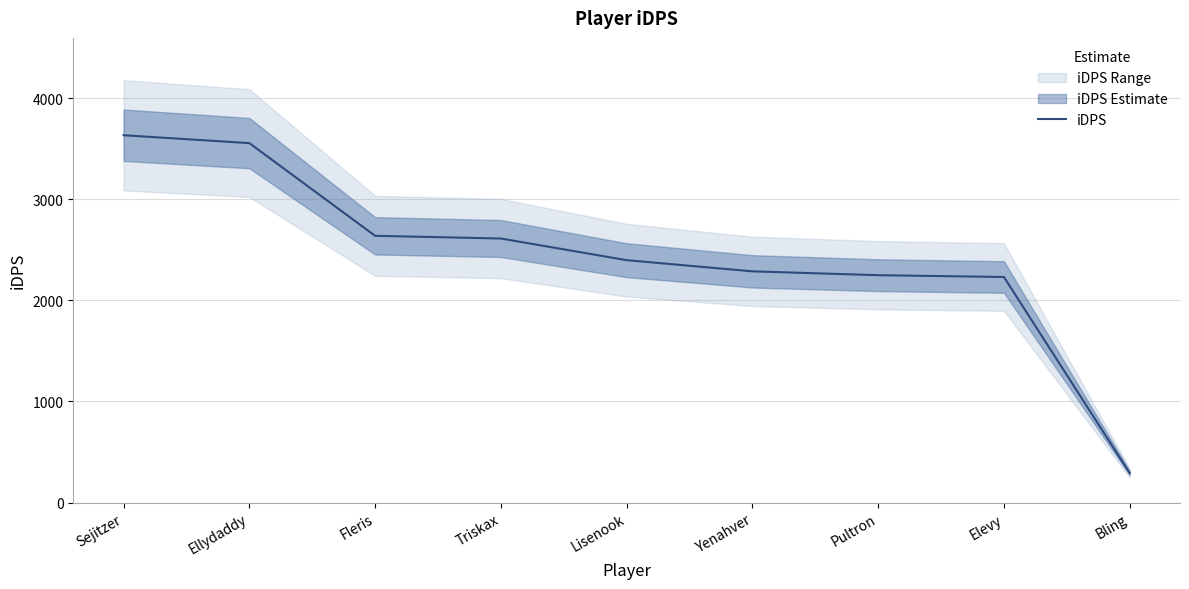

What is the difference between the values at Bling and Yenahver?

1994.9